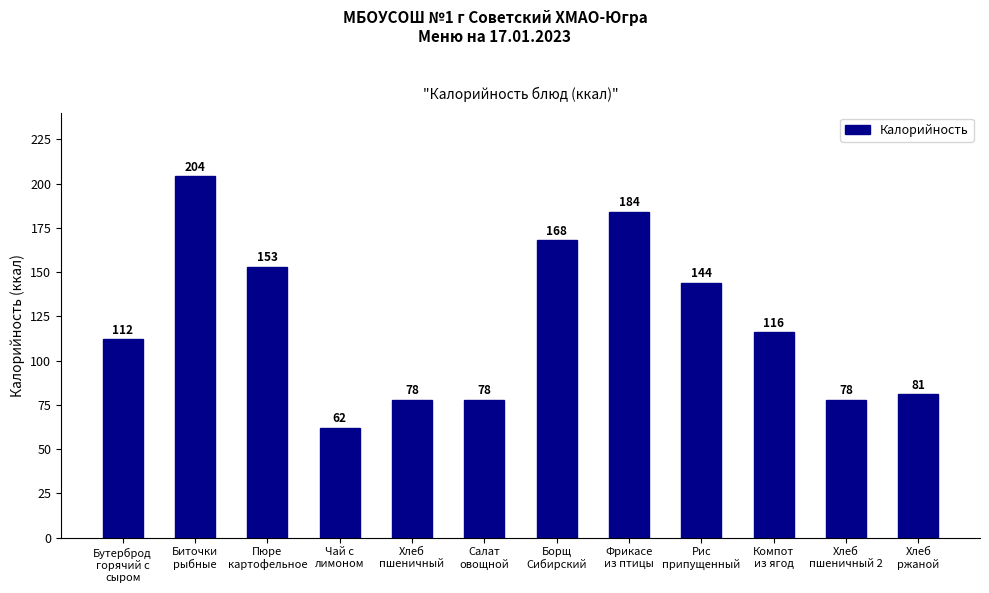

Reading right to left, list all the values displayed in this chart.

Хлеб
ржаной=81	Хлеб
пшеничный 2=78	Компот
из ягод=116	Рис
припущенный=144	Фрикасе
из птицы=184	Борщ
Сибирский=168	Салат
овощной=78	Хлеб
пшеничный=78	Чай с
лимоном=62	Пюре
картофельное=153	Биточки
рыбные=204	Бутерброд
горячий с
сыром=112